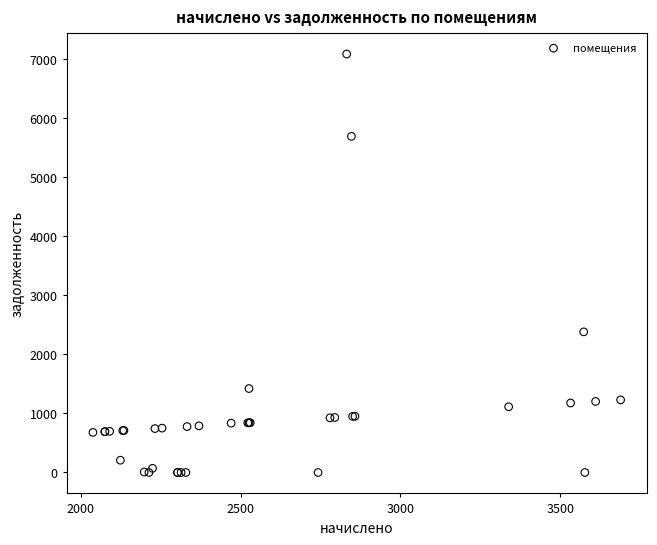

What Y value in the scatter plot is closest to 3543?

2382.2